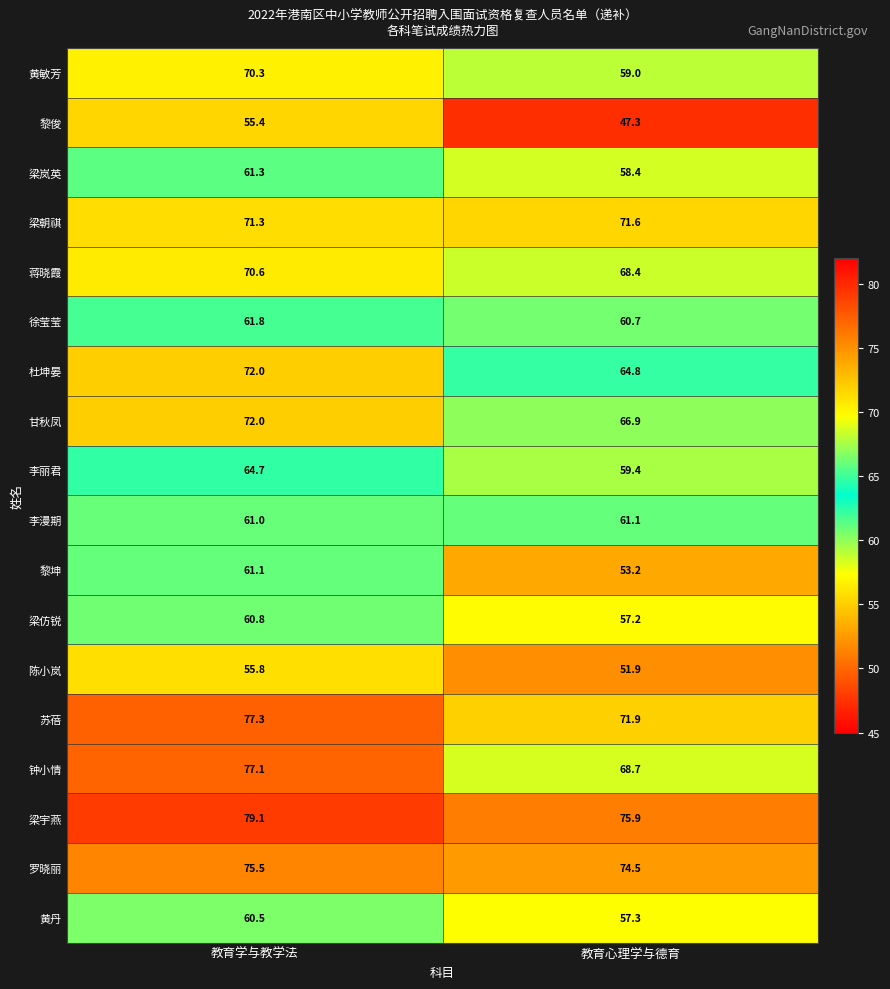

True or false: 甘秋凤 has a value of 45.6 at 教育心理学与德育.

False